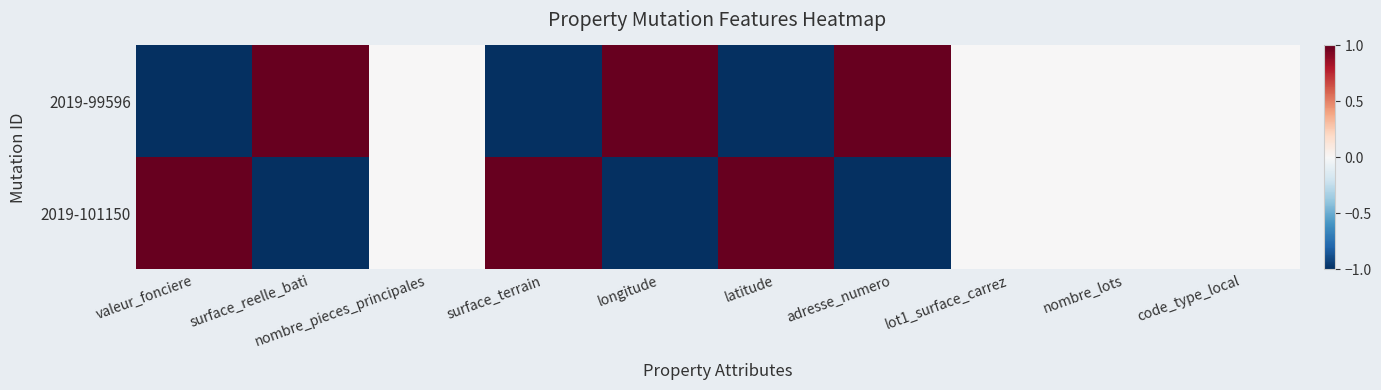

Reading left to right, list all the values displayed in this chart.

2019-99596: valeur_fonciere=-1	surface_reelle_bati=1	nombre_pieces_principales=0	surface_terrain=-1	longitude=1	latitude=-1	adresse_numero=1	lot1_surface_carrez=0	nombre_lots=0	code_type_local=0
2019-101150: valeur_fonciere=1	surface_reelle_bati=-1	nombre_pieces_principales=0	surface_terrain=1	longitude=-1	latitude=1	adresse_numero=-1	lot1_surface_carrez=0	nombre_lots=0	code_type_local=0